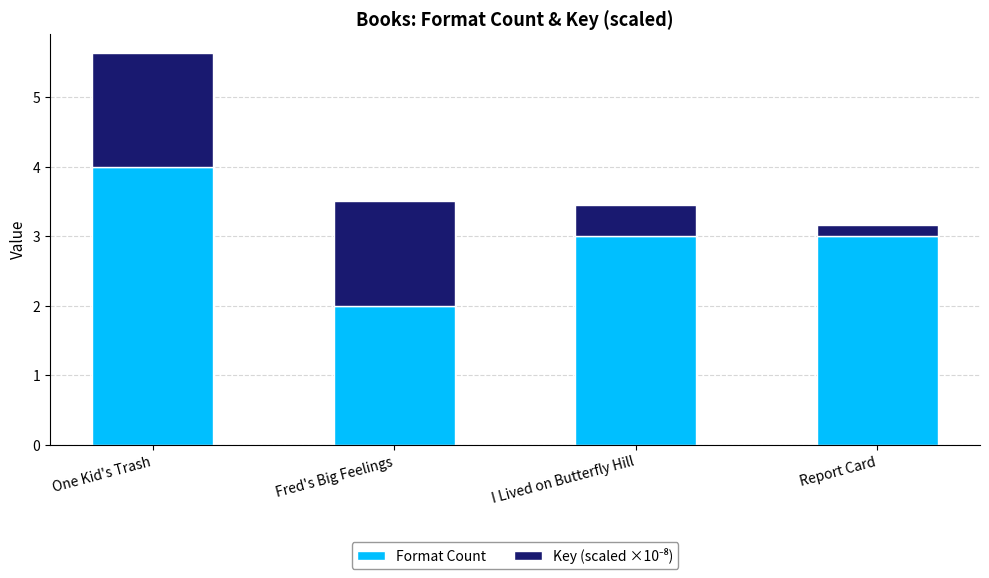

What is the sum of the Format Count values at One Kid's Trash and Fred's Big Feelings?

6.0